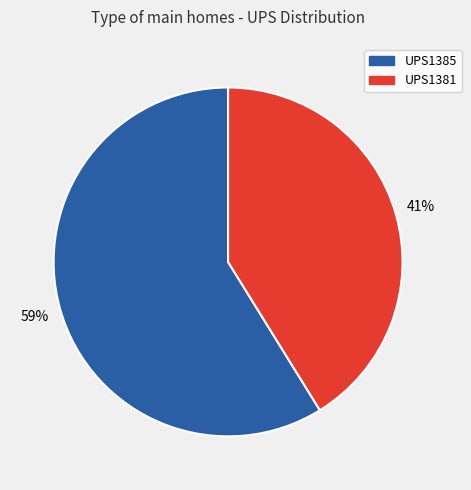

To the nearest percent, what is the difference between the largest and smallest slice percentages?

18%